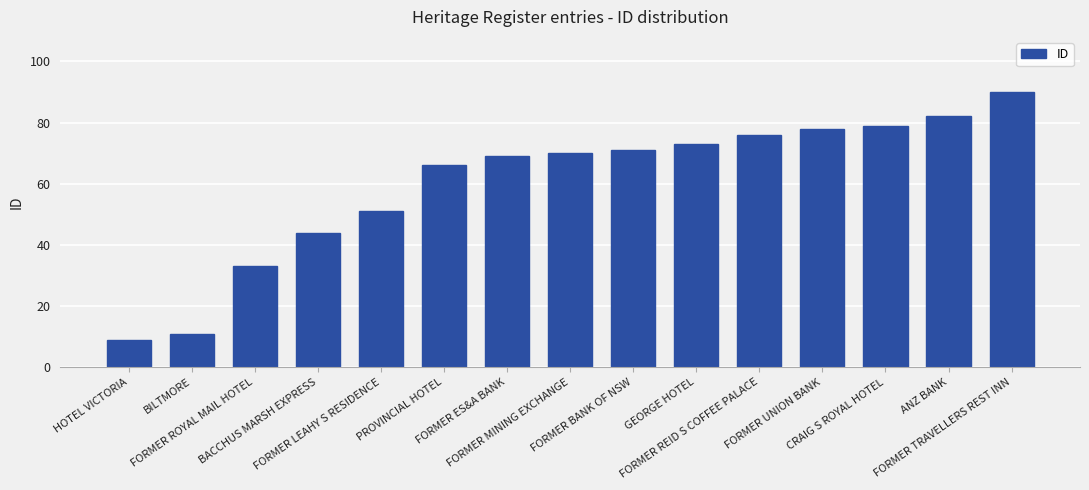

Reading left to right, what are all the values shown in this chart?

HOTEL VICTORIA=9	BILTMORE=11	FORMER ROYAL MAIL HOTEL=33	BACCHUS MARSH EXPRESS=44	FORMER LEAHY S RESIDENCE=51	PROVINCIAL HOTEL=66	FORMER ES&A BANK=69	FORMER MINING EXCHANGE=70	FORMER BANK OF NSW=71	GEORGE HOTEL=73	FORMER REID S COFFEE PALACE=76	FORMER UNION BANK=78	CRAIG S ROYAL HOTEL=79	ANZ BANK=82	FORMER TRAVELLERS REST INN=90